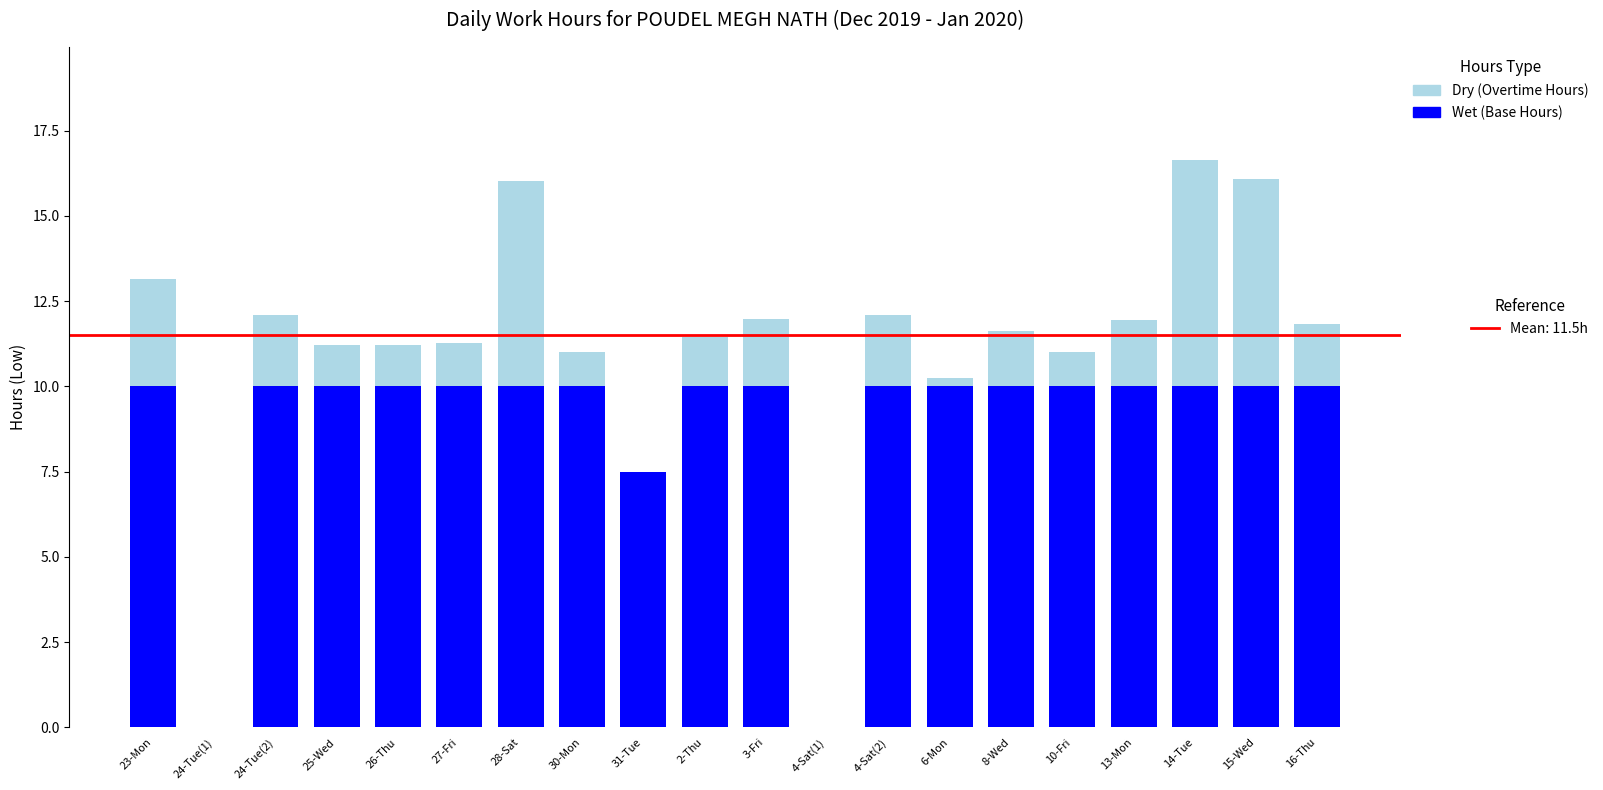

What is the total value across all series at 13-Mon?

12.0